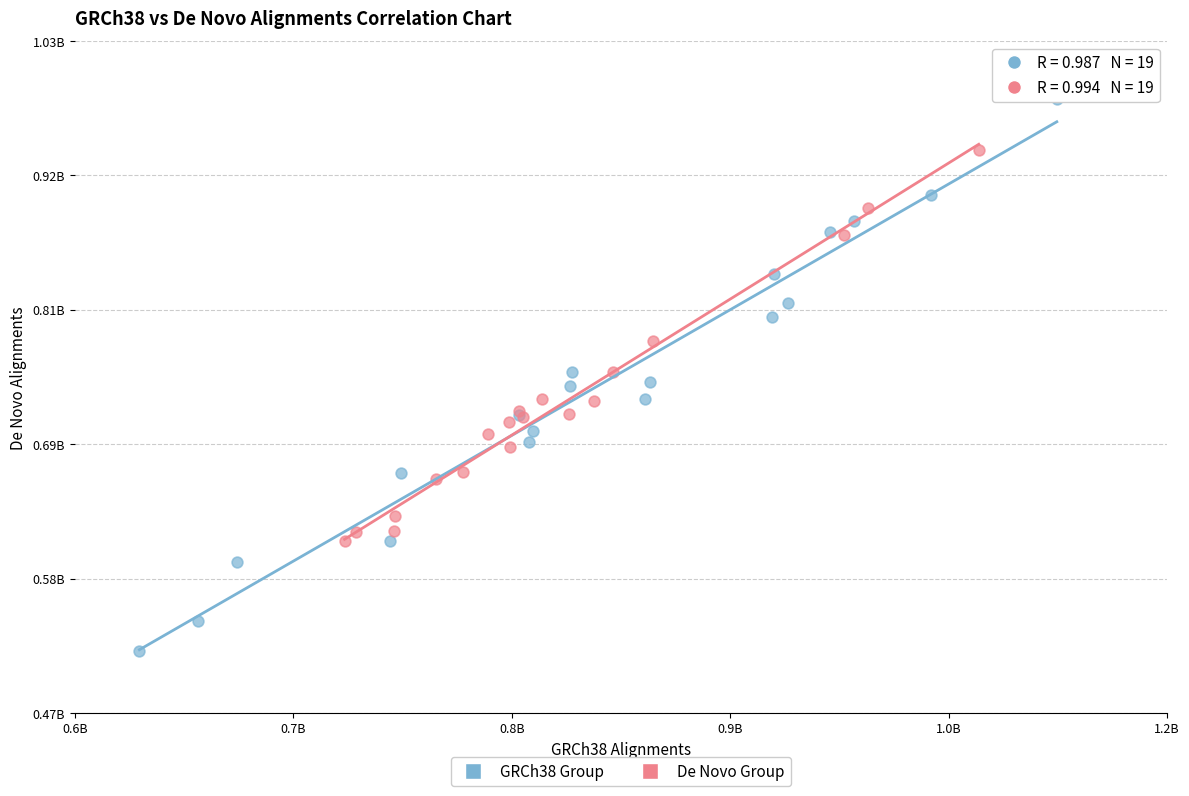

What are all the series names shown in the legend?

GRCh38 Group, De Novo Group